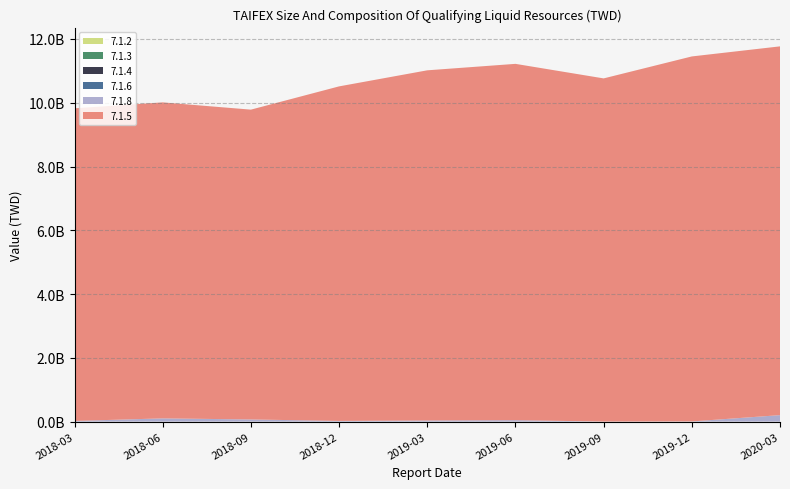

Reading right to left, list all the values displayed in this chart.

7.1.5: 11566549662	11448321047	10763467646	11175594632	10982860002	10493248556	9717611157	9911463245	9806266675
7.1.8: 201797710	4000000	0	44000000	34000000	20000000	66000000	99828810	18990995
7.1.2: 0	0	0	0	0	0	0	0	0
7.1.3: 0	0	0	0	0	0	0	0	0
7.1.4: 0	0	0	0	0	0	0	0	0
7.1.6: 0	0	0	0	0	0	0	0	0